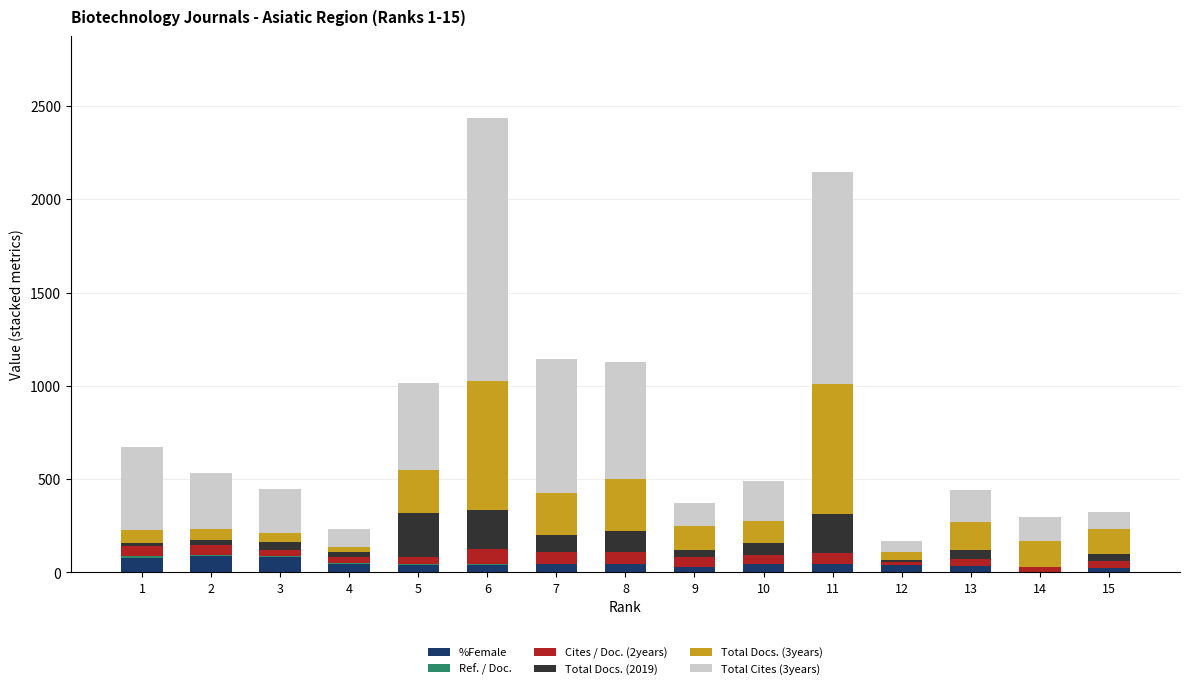

What is the sum of all Cites / Doc. (2years) values?

707.3